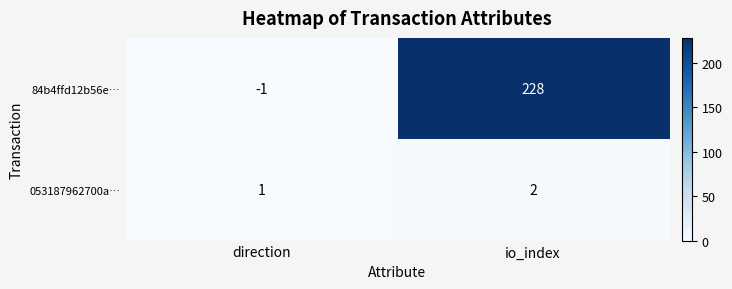

Which series has the largest range (max minus min)?

84b4ffd12b56e…